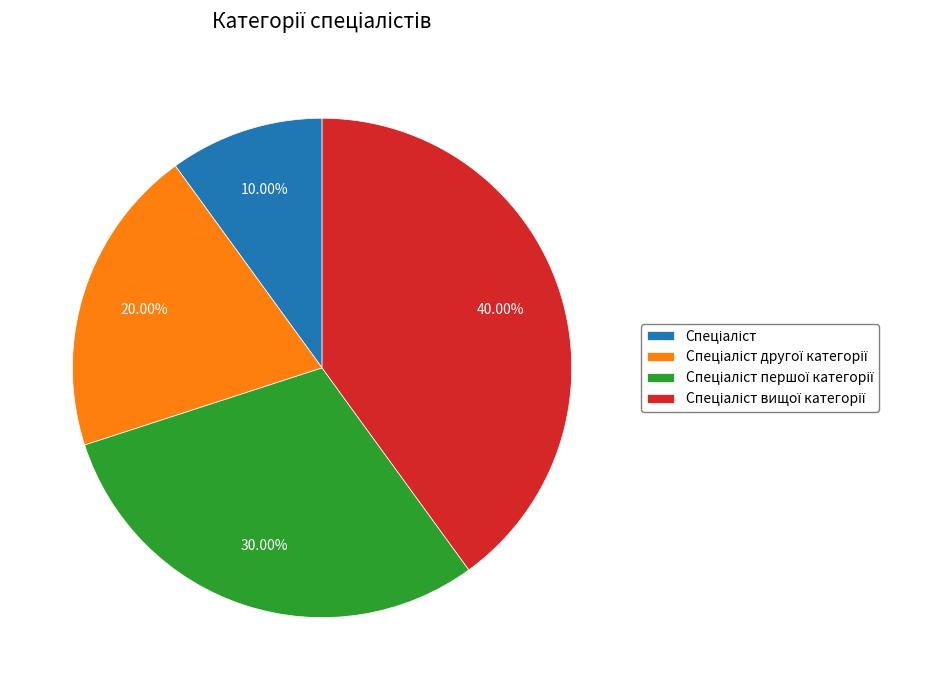

Is there a majority slice in this chart?

No